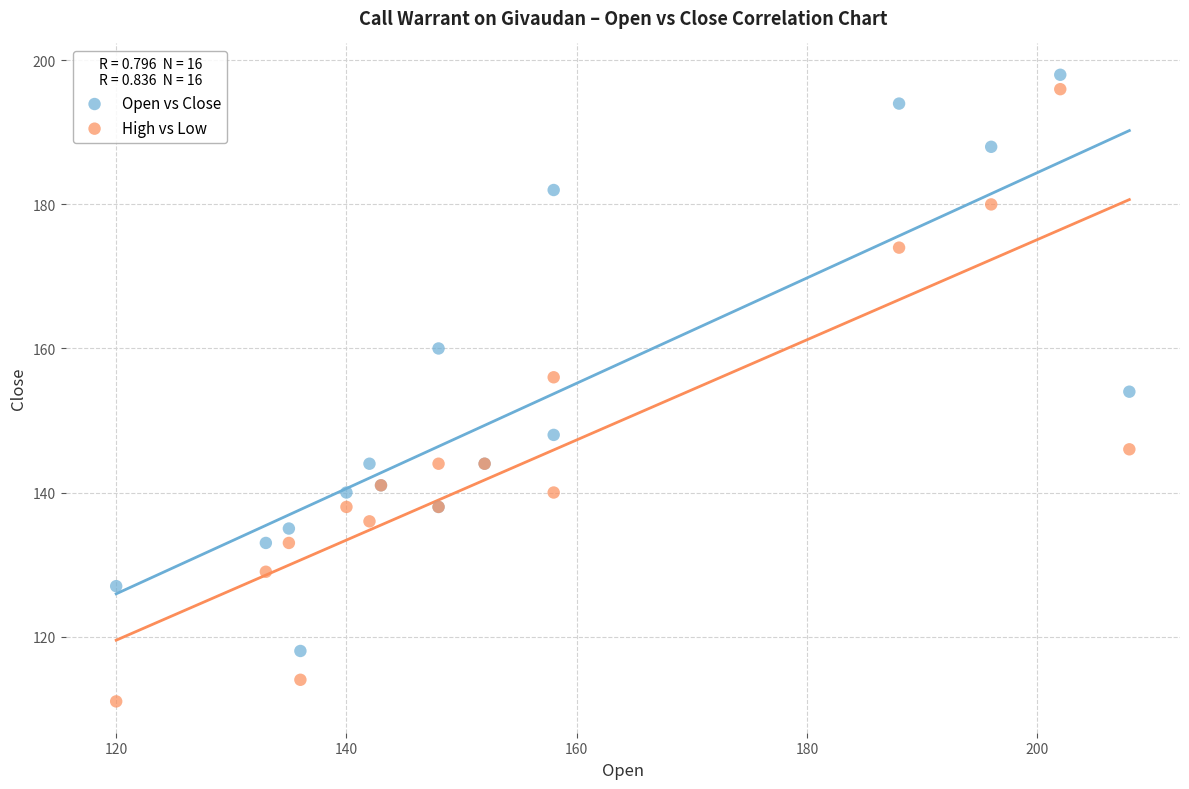

Which series reaches the minimum Y coordinate?

High vs Low